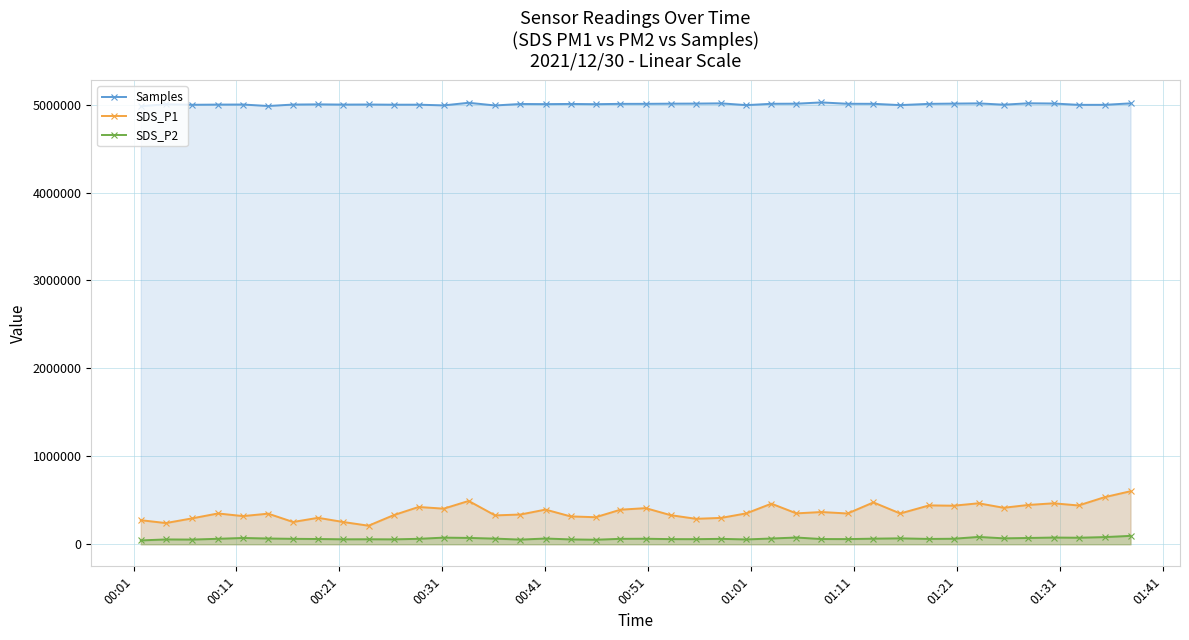

Which series has the largest range (max minus min)?

SDS_P1